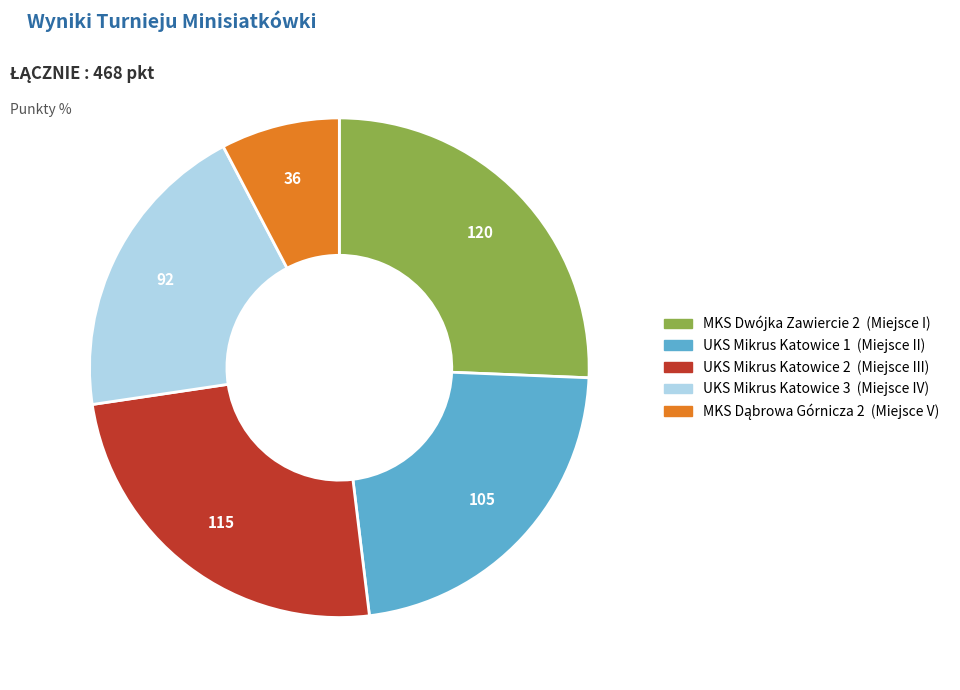

Between UKS Mikrus Katowice 2 and UKS Mikrus Katowice 1, which is larger?

UKS Mikrus Katowice 2